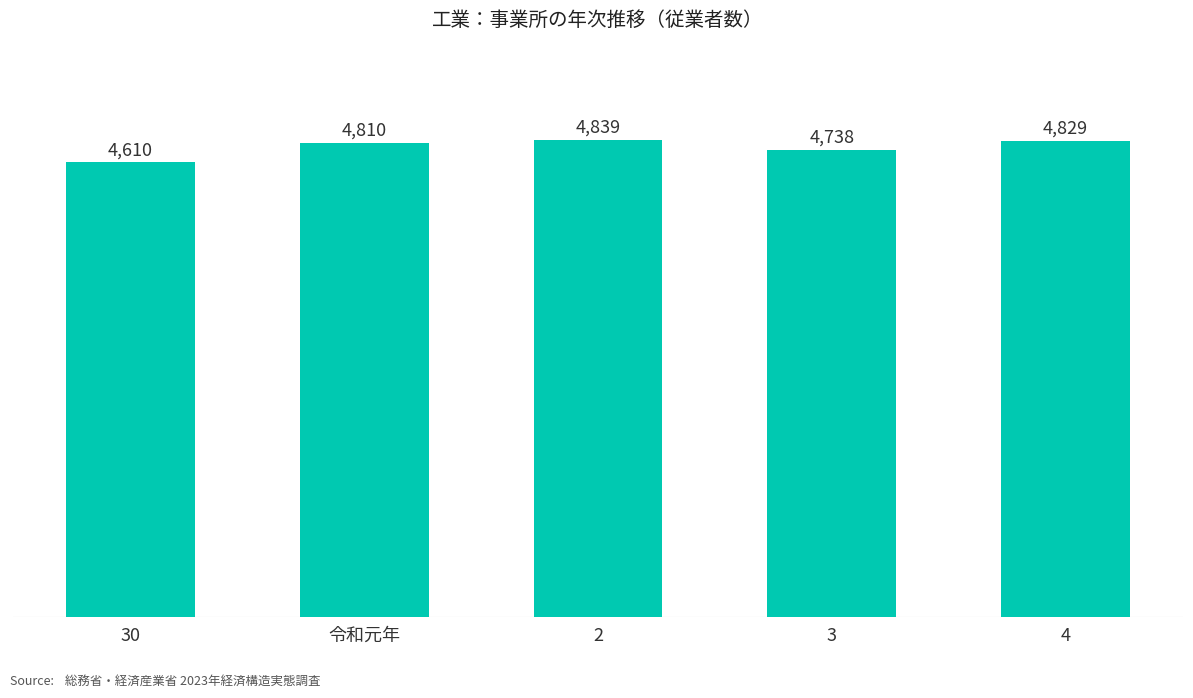

The chart shows a value of 4829 at 4. True or false?

True